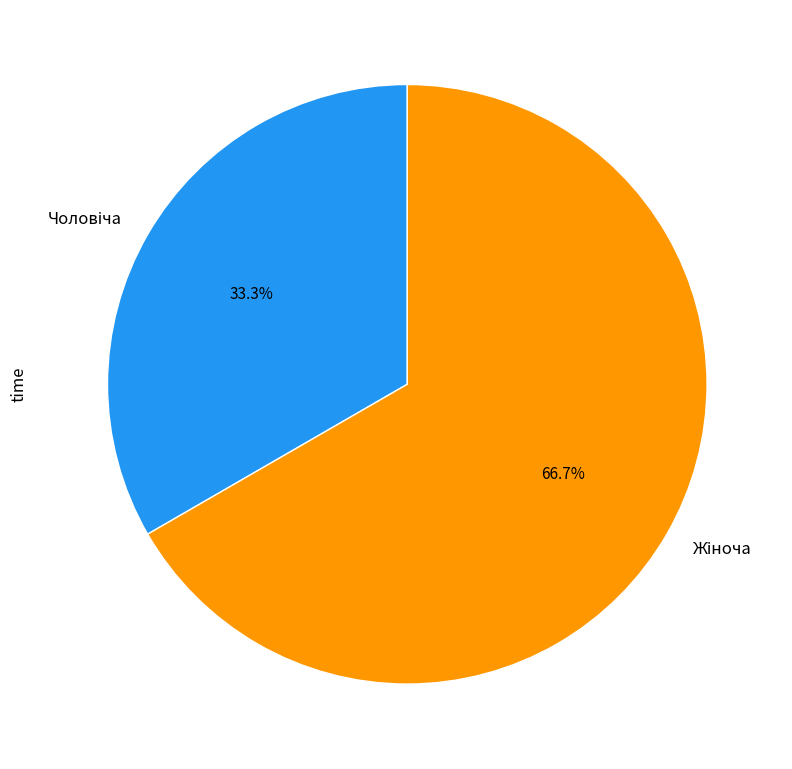

How many slices are in this pie chart?

2